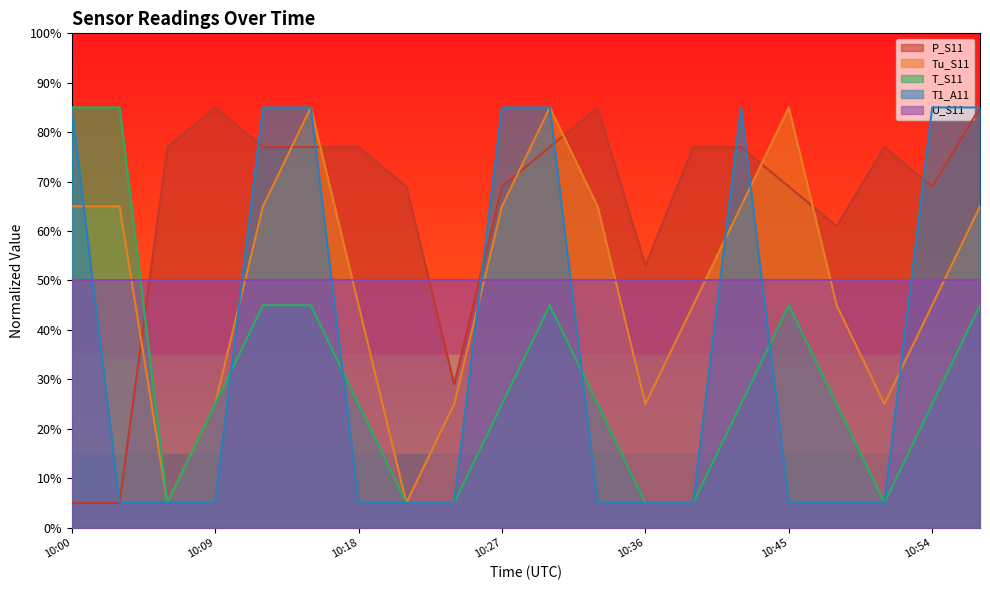

What value does the P_S11 series have at 10:00?

5.0